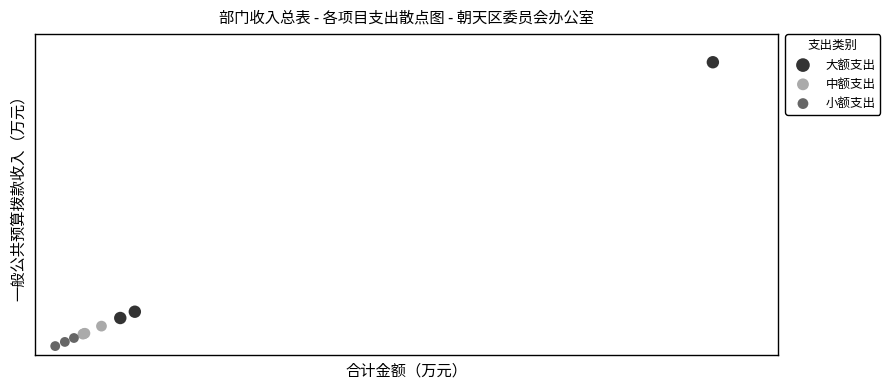

Which series contains the highest Y value?

大额支出